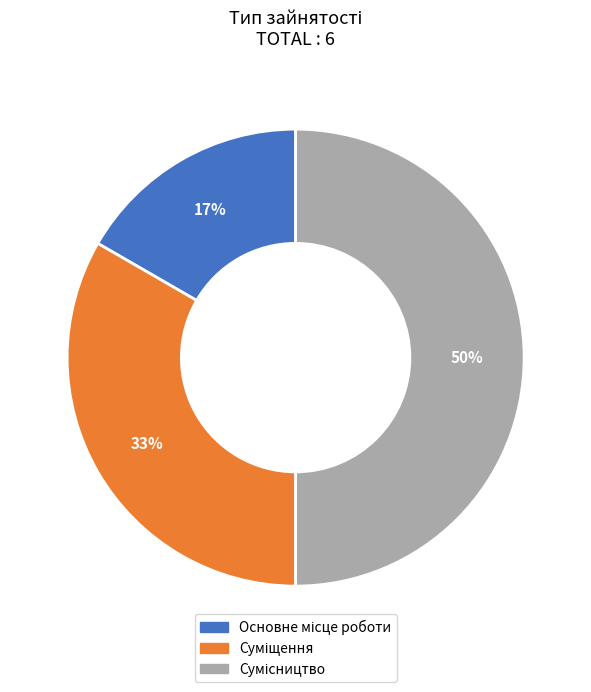

To the nearest percent, what is the difference between the largest and smallest slice percentages?

33%